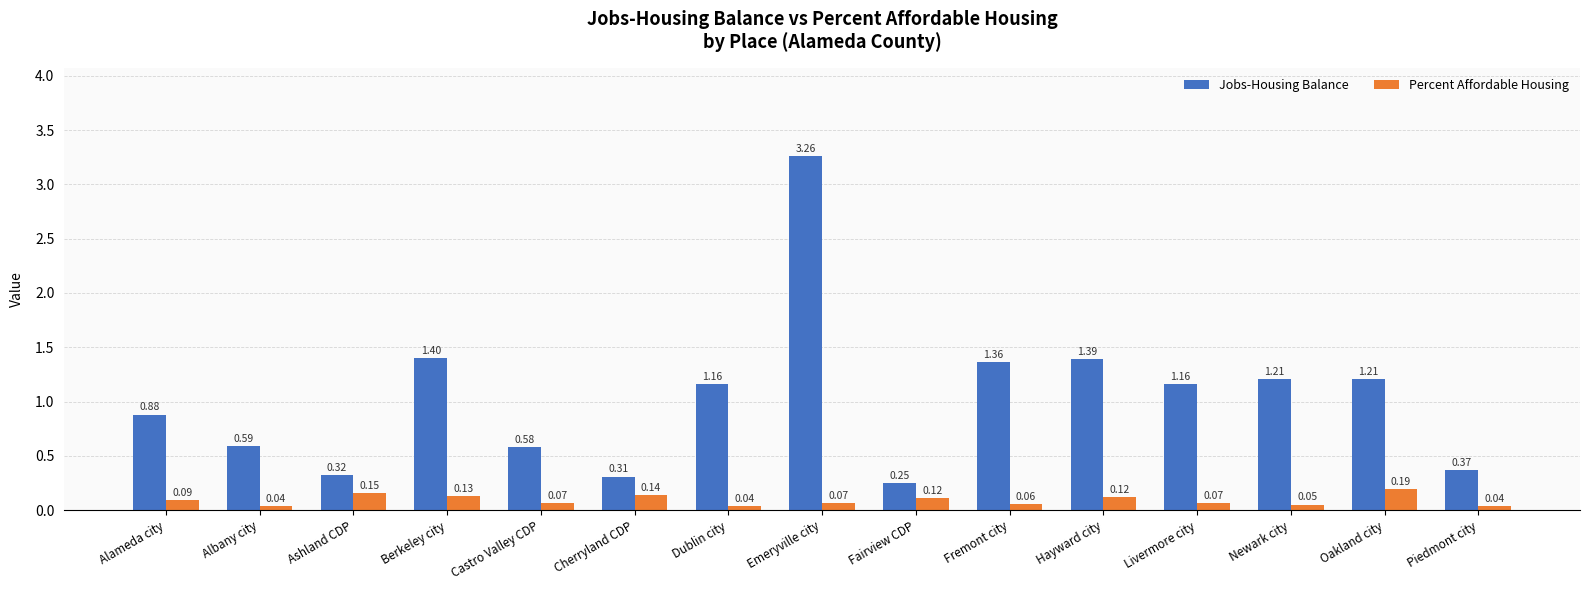

At which category is the sum across all series the highest?

Emeryville city